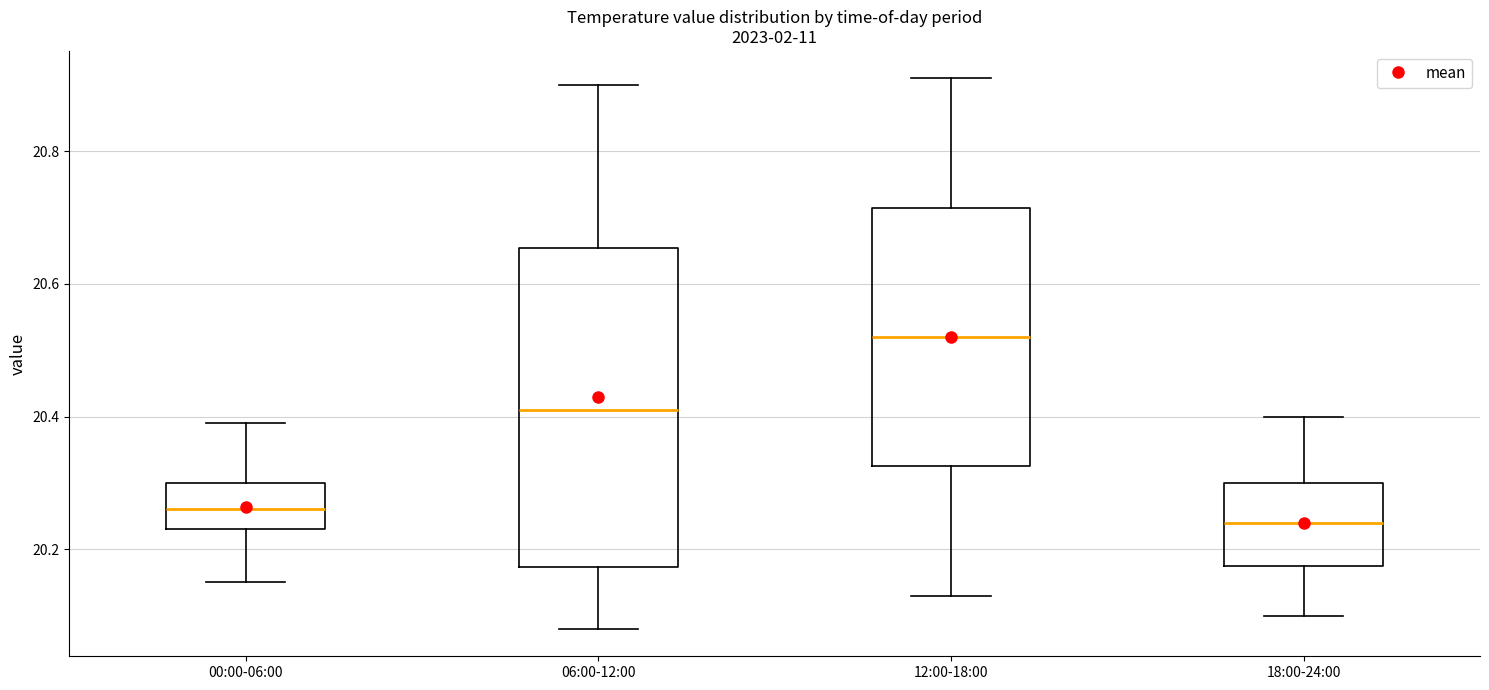

Reading left to right, read every box against the y-axis: the position of its median line, the range the box covers, and the ends of its whiskers. The values are not printed on the chart, so give them approximately, as read against the axis.

00:00-06:00: median 20.26, box 20.24 to 20.30, whiskers 20.16 to 20.40
06:00-12:00: median 20.42, box 20.18 to 20.66, whiskers 20.08 to 20.90
12:00-18:00: median 20.52, box 20.32 to 20.72, whiskers 20.14 to 20.92
18:00-24:00: median 20.24, box 20.18 to 20.30, whiskers 20.10 to 20.40